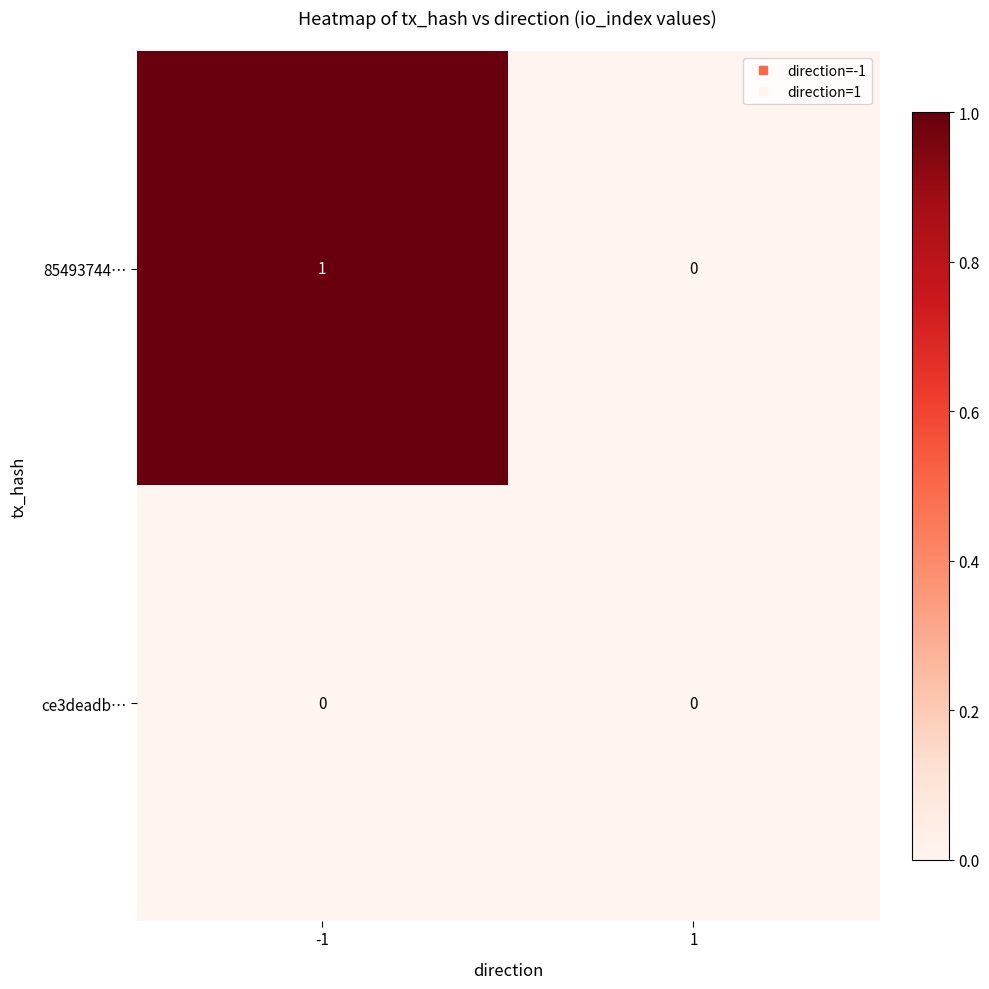

How many series are shown in this chart?

2